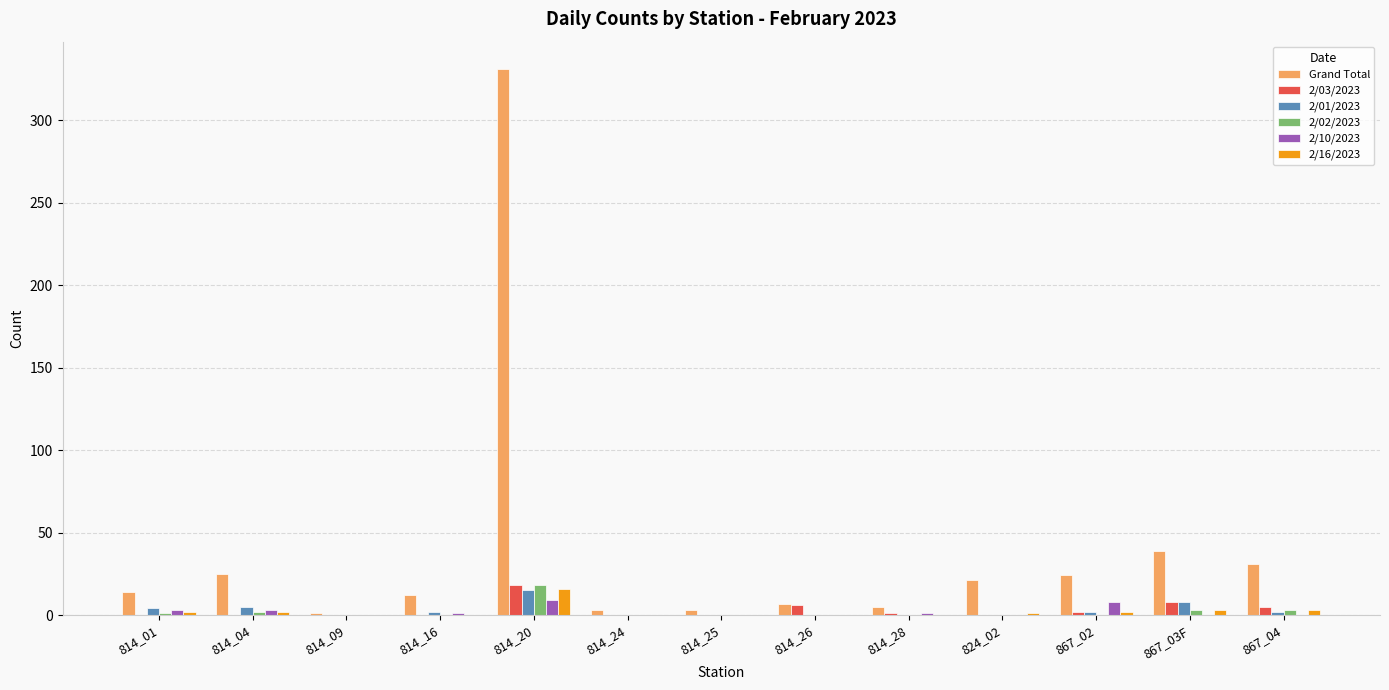

The value of 2/16/2023 at 814_20 is 16. True or false?

True